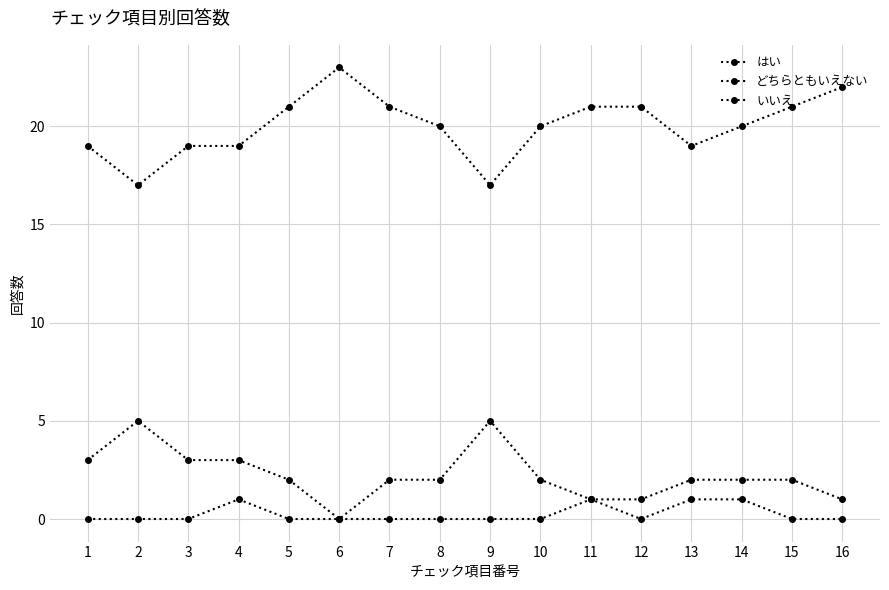

What is the total value across all series at 3?

22